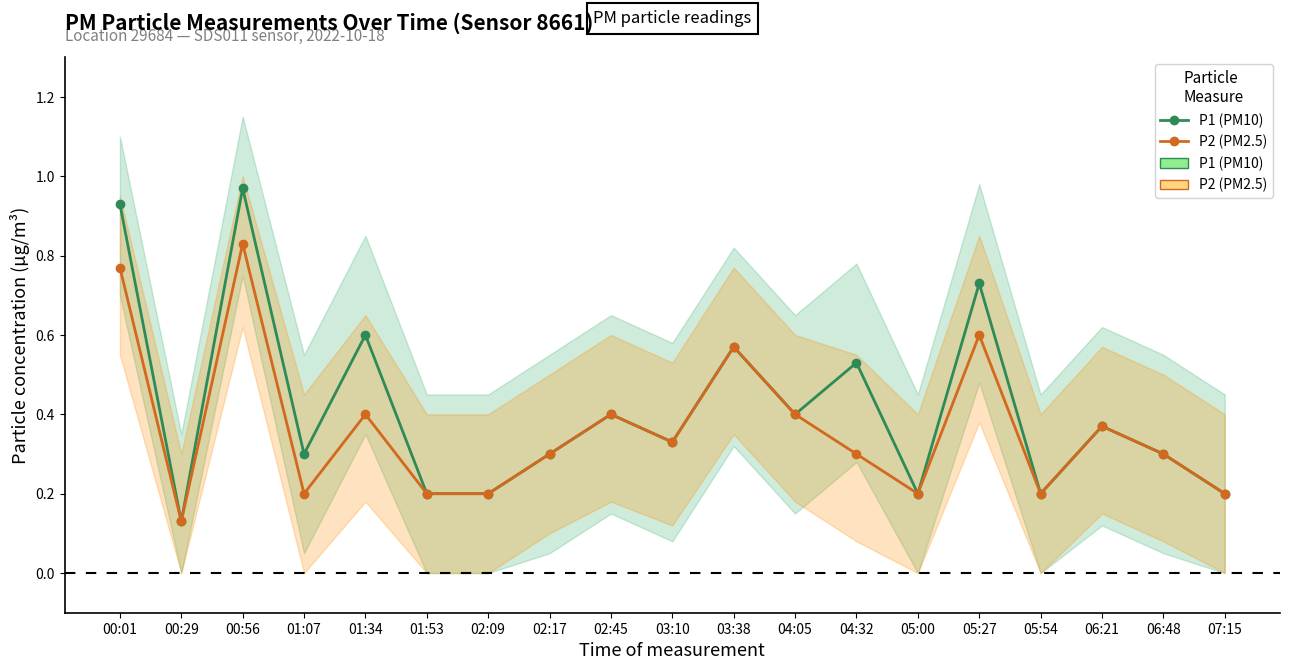

Which label corresponds to the largest value in the chart?

00:56